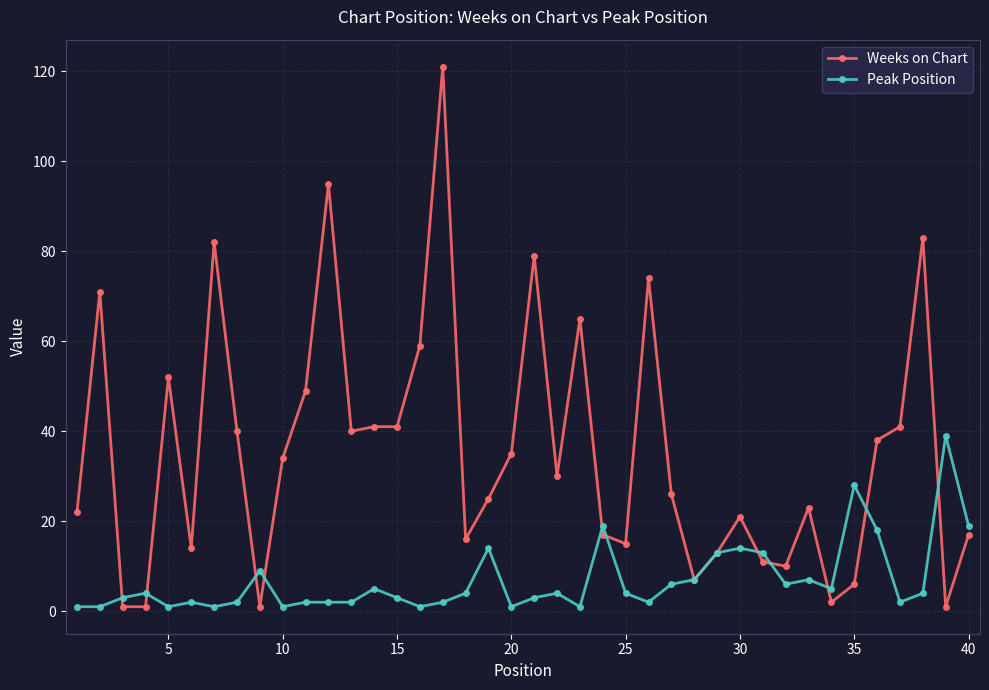

True or false: Weeks on Chart has more than 2 points higher than both neighbors.

True